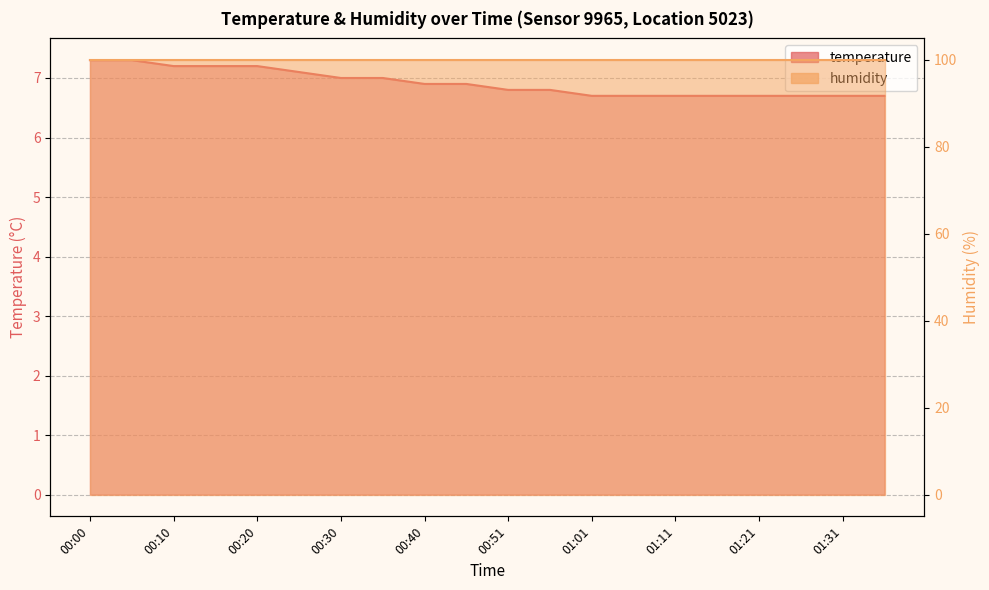

What is the difference between the values at 00:30 and 01:31?

0.3